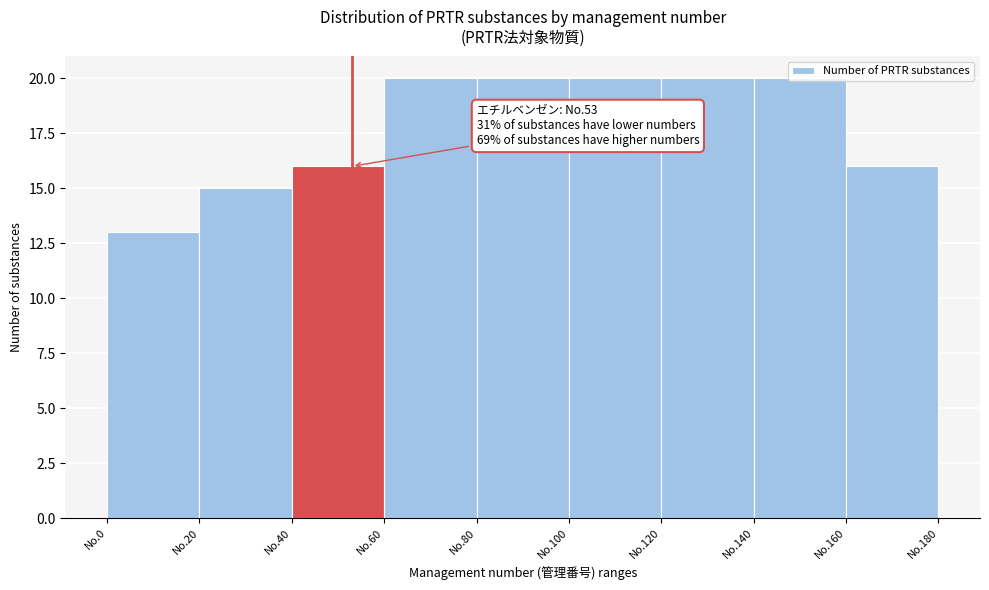

What is the difference between the maximum and minimum values?

7